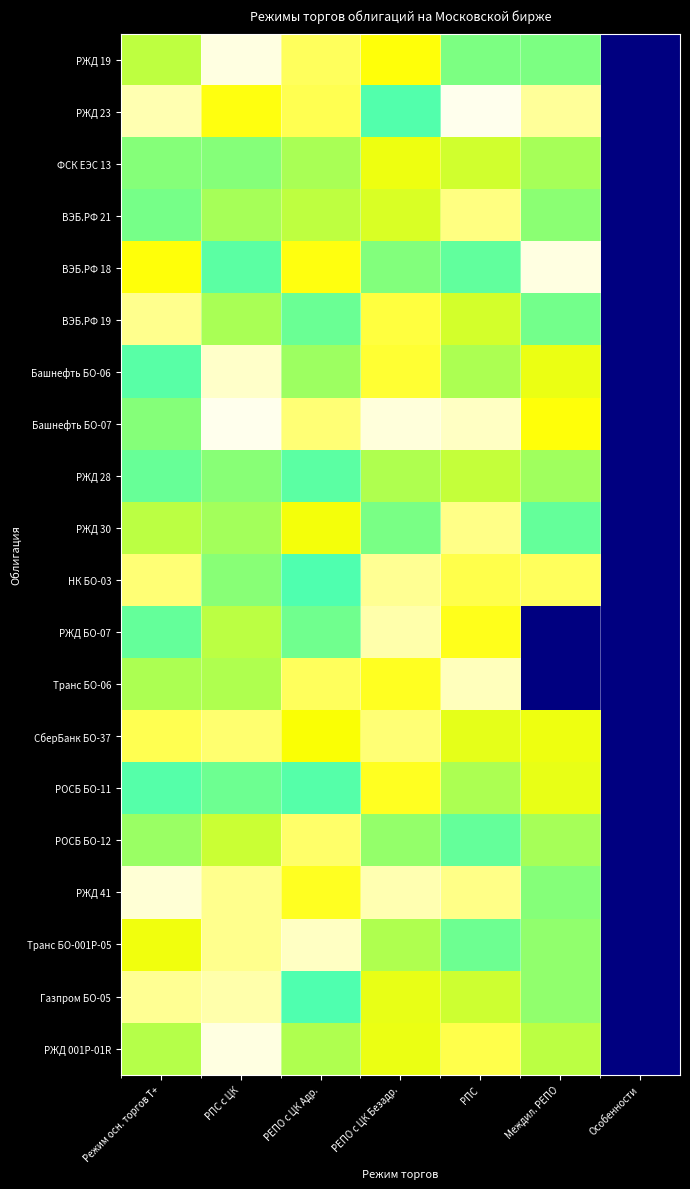

Reading left to right, list all the values displayed in this chart.

РЖД 19: Режим осн. торгов Т+=0.7	РПС с ЦК=1.0	РЕПО с ЦК Адр.=0.9	РЕПО с ЦК Безадр.=0.8	РПС=0.7	Междил. РЕПО=0.7	Особенности=0.0
РЖД 23: Режим осн. торгов Т+=0.9	РПС с ЦК=0.8	РЕПО с ЦК Адр.=0.9	РЕПО с ЦК Безадр.=0.6	РПС=1.0	Междил. РЕПО=0.9	Особенности=0.0
ФСК ЕЭС 13: Режим осн. торгов Т+=0.7	РПС с ЦК=0.7	РЕПО с ЦК Адр.=0.7	РЕПО с ЦК Безадр.=0.8	РПС=0.8	Междил. РЕПО=0.7	Особенности=0.0
ВЭБ.РФ 21: Режим осн. торгов Т+=0.7	РПС с ЦК=0.7	РЕПО с ЦК Адр.=0.7	РЕПО с ЦК Безадр.=0.8	РПС=0.9	Междил. РЕПО=0.7	Особенности=0.0
ВЭБ.РФ 18: Режим осн. торгов Т+=0.8	РПС с ЦК=0.6	РЕПО с ЦК Адр.=0.8	РЕПО с ЦК Безадр.=0.7	РПС=0.6	Междил. РЕПО=1.0	Особенности=0.0
ВЭБ.РФ 19: Режим осн. торгов Т+=0.9	РПС с ЦК=0.7	РЕПО с ЦК Адр.=0.6	РЕПО с ЦК Безадр.=0.9	РПС=0.8	Междил. РЕПО=0.6	Особенности=0.0
Башнефть БО-06: Режим осн. торгов Т+=0.6	РПС с ЦК=1.0	РЕПО с ЦК Адр.=0.7	РЕПО с ЦК Безадр.=0.9	РПС=0.7	Междил. РЕПО=0.8	Особенности=0.0
Башнефть БО-07: Режим осн. торгов Т+=0.7	РПС с ЦК=1.0	РЕПО с ЦК Адр.=0.9	РЕПО с ЦК Безадр.=1.0	РПС=1.0	Междил. РЕПО=0.8	Особенности=0.0
РЖД 28: Режим осн. торгов Т+=0.6	РПС с ЦК=0.7	РЕПО с ЦК Адр.=0.6	РЕПО с ЦК Безадр.=0.7	РПС=0.8	Междил. РЕПО=0.7	Особенности=0.0
РЖД 30: Режим осн. торгов Т+=0.7	РПС с ЦК=0.7	РЕПО с ЦК Адр.=0.8	РЕПО с ЦК Безадр.=0.7	РПС=0.9	Междил. РЕПО=0.6	Особенности=0.0
НК БО-03: Режим осн. торгов Т+=0.9	РПС с ЦК=0.7	РЕПО с ЦК Адр.=0.6	РЕПО с ЦК Безадр.=0.9	РПС=0.9	Междил. РЕПО=0.9	Особенности=0.0
РЖД БО-07: Режим осн. торгов Т+=0.6	РПС с ЦК=0.7	РЕПО с ЦК Адр.=0.6	РЕПО с ЦК Безадр.=0.9	РПС=0.8	Междил. РЕПО=0.0	Особенности=0.0
Транс БО-06: Режим осн. торгов Т+=0.7	РПС с ЦК=0.7	РЕПО с ЦК Адр.=0.9	РЕПО с ЦК Безадр.=0.9	РПС=1.0	Междил. РЕПО=0.0	Особенности=0.0
СберБанк БО-37: Режим осн. торгов Т+=0.9	РПС с ЦК=0.9	РЕПО с ЦК Адр.=0.8	РЕПО с ЦК Безадр.=0.9	РПС=0.8	Междил. РЕПО=0.8	Особенности=0.0
РОСБ БО-11: Режим осн. торгов Т+=0.6	РПС с ЦК=0.6	РЕПО с ЦК Адр.=0.6	РЕПО с ЦК Безадр.=0.9	РПС=0.7	Междил. РЕПО=0.8	Особенности=0.0
РОСБ БО-12: Режим осн. торгов Т+=0.7	РПС с ЦК=0.8	РЕПО с ЦК Адр.=0.9	РЕПО с ЦК Безадр.=0.7	РПС=0.6	Междил. РЕПО=0.7	Особенности=0.0
РЖД 41: Режим осн. торгов Т+=1.0	РПС с ЦК=0.9	РЕПО с ЦК Адр.=0.9	РЕПО с ЦК Безадр.=0.9	РПС=0.9	Междил. РЕПО=0.7	Особенности=0.0
Транс БО-001Р-05: Режим осн. торгов Т+=0.8	РПС с ЦК=0.9	РЕПО с ЦК Адр.=1.0	РЕПО с ЦК Безадр.=0.7	РПС=0.6	Междил. РЕПО=0.7	Особенности=0.0
Газпром БО-05: Режим осн. торгов Т+=0.9	РПС с ЦК=0.9	РЕПО с ЦК Адр.=0.6	РЕПО с ЦК Безадр.=0.8	РПС=0.8	Междил. РЕПО=0.7	Особенности=0.0
РЖД 001Р-01R: Режим осн. торгов Т+=0.7	РПС с ЦК=1.0	РЕПО с ЦК Адр.=0.7	РЕПО с ЦК Безадр.=0.8	РПС=0.9	Междил. РЕПО=0.7	Особенности=0.0